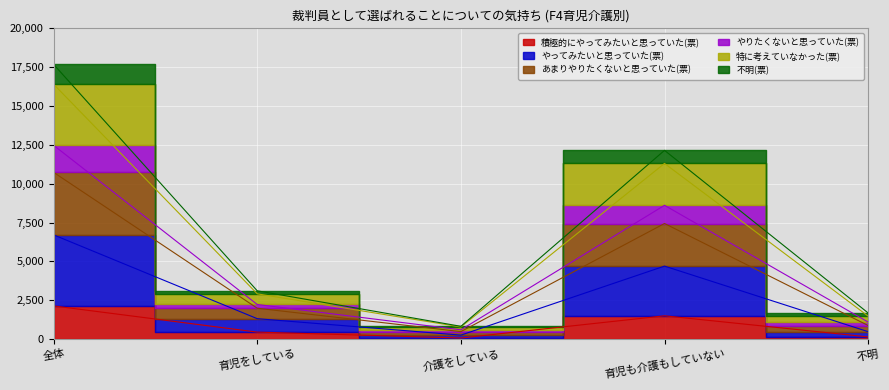

What is the difference between the highest and lowest values at 介護をしている?

752